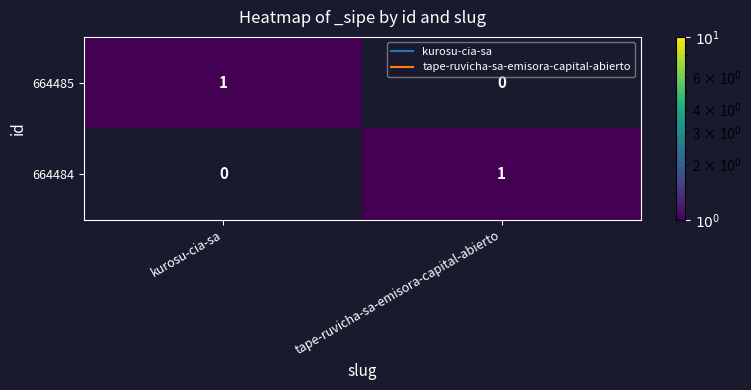

The value of 664485 at kurosu-cia-sa is 0. True or false?

False